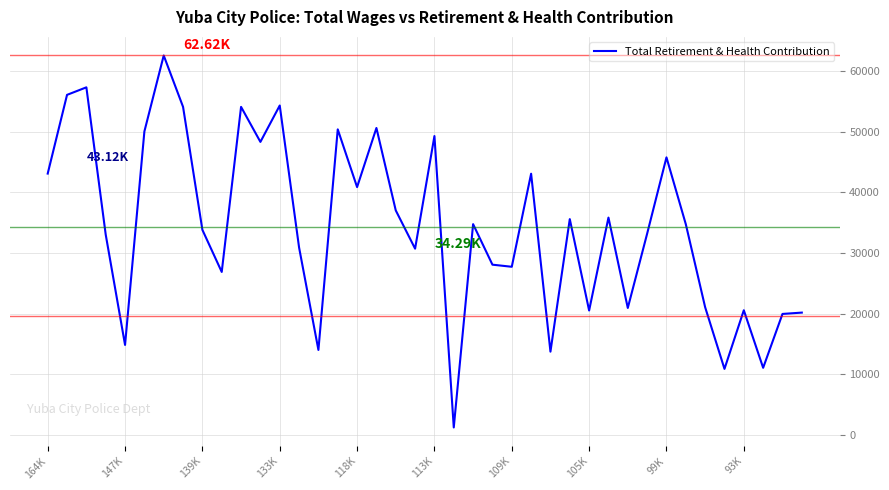

How many lines are shown in the chart?

1